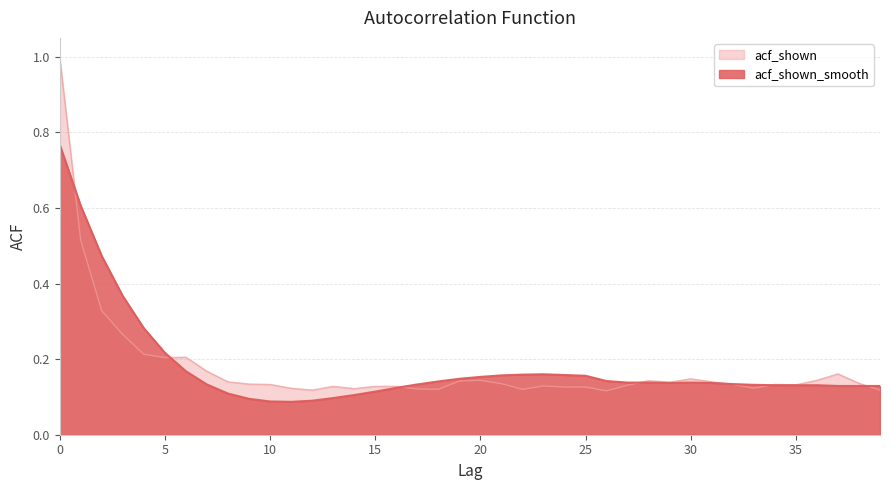

Is the value of acf_shown_smooth at 18 greater than the value of acf_shown at 17?

Yes